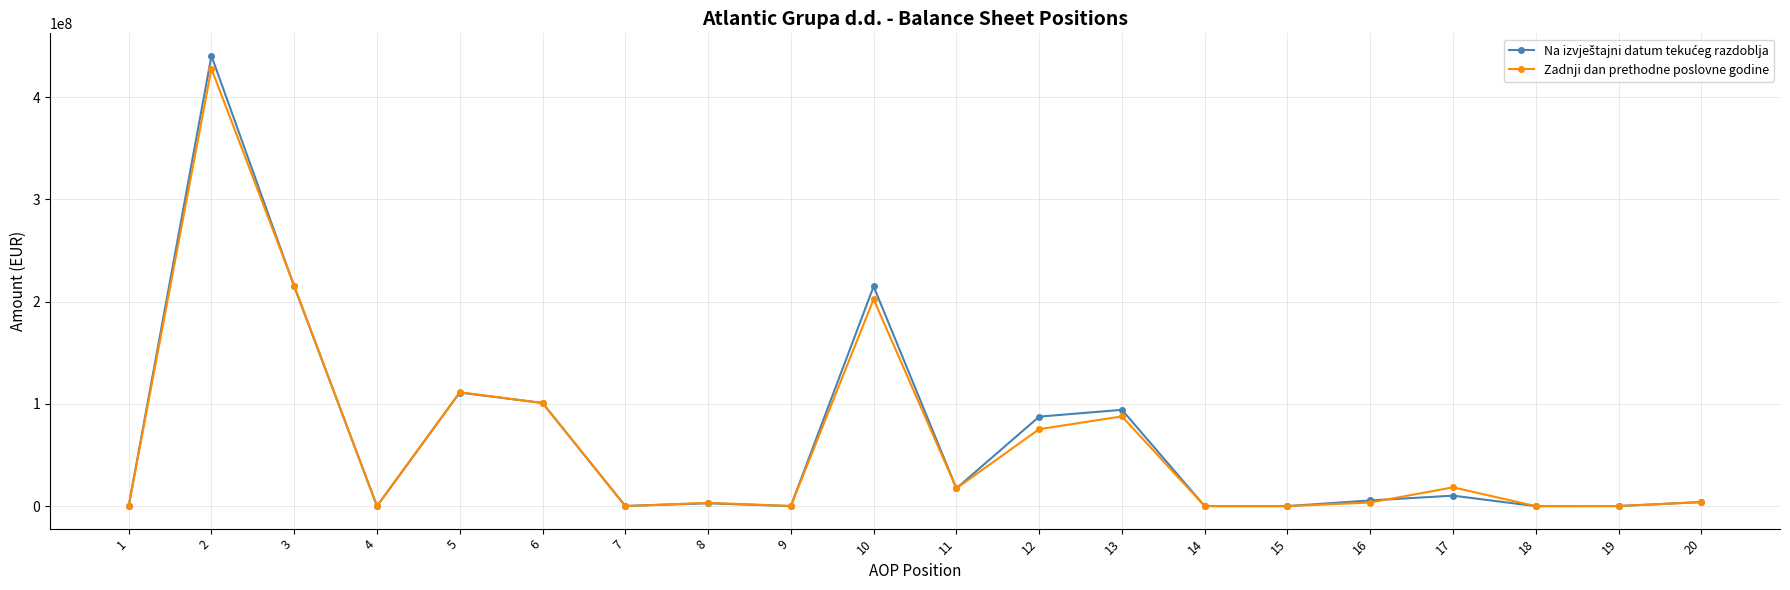

The value of Zadnji dan prethodne poslovne godine at 16 is 3535018. True or false?

True